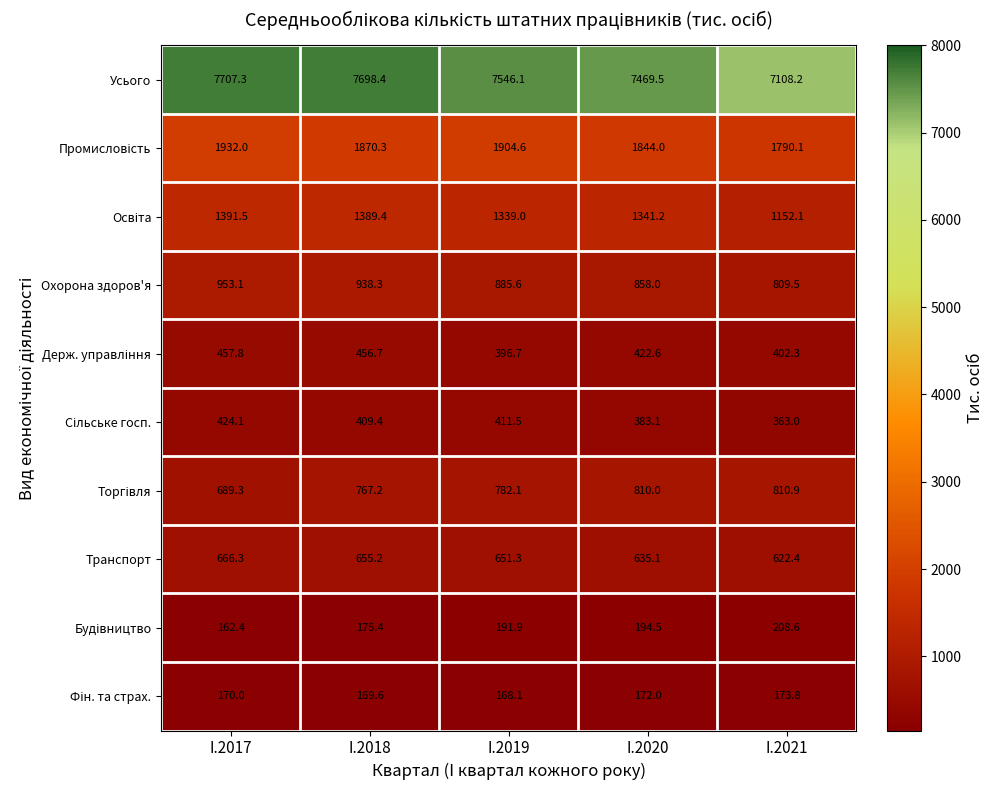

What is the difference between the Транспорт values at I.2017 and I.2018?

11.1